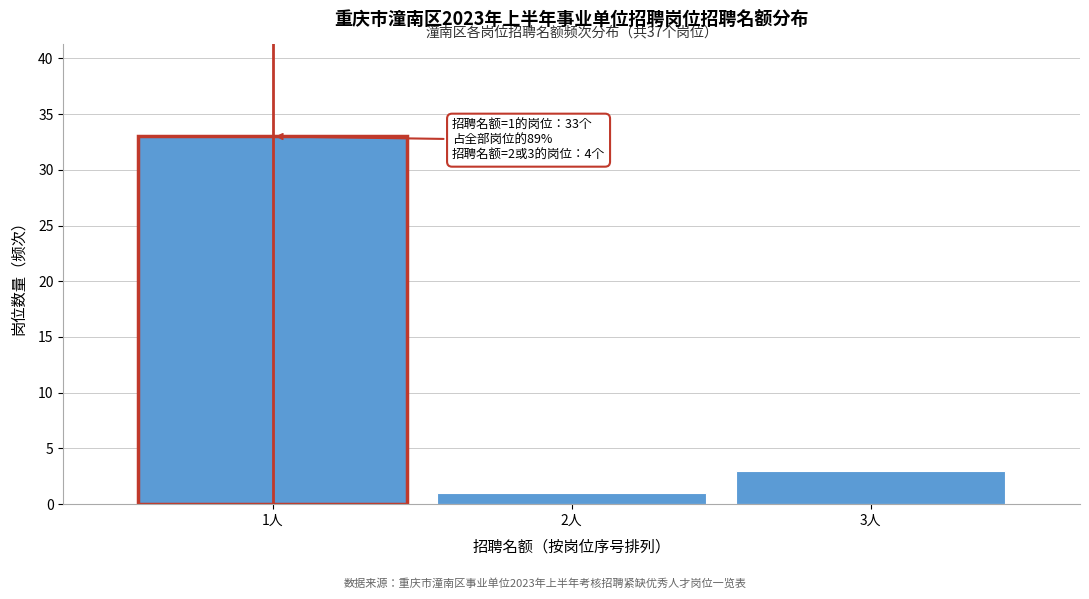

Which range on the x-axis has the tallest bar?

0.5 to 1.5